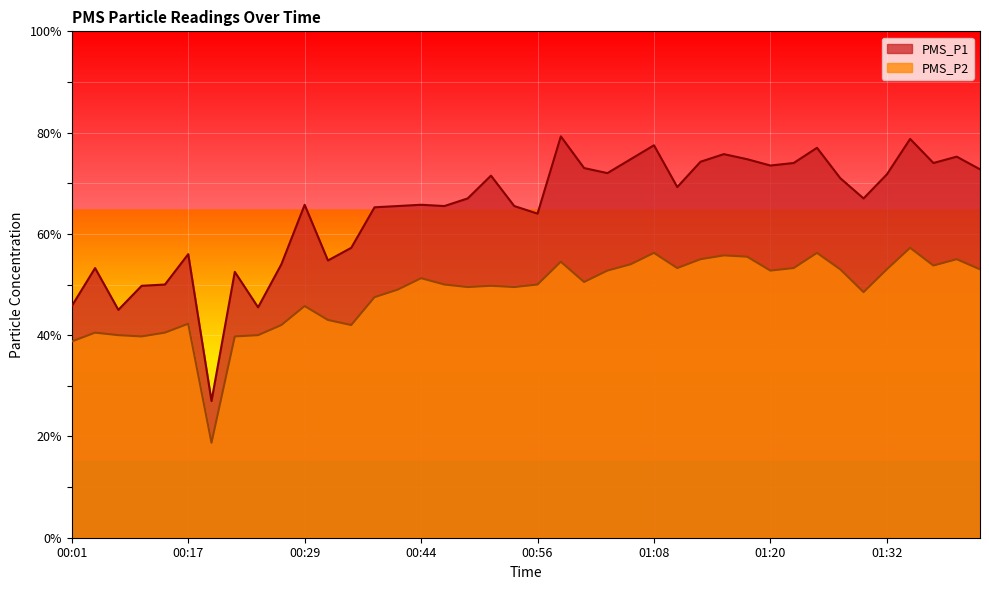

What is the maximum value for PMS_P2?

57.2